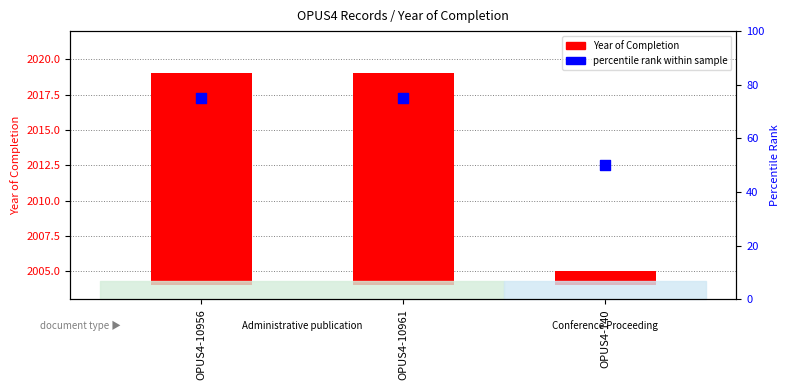

Which series has the widest spread of Y values?

percentile rank within sample